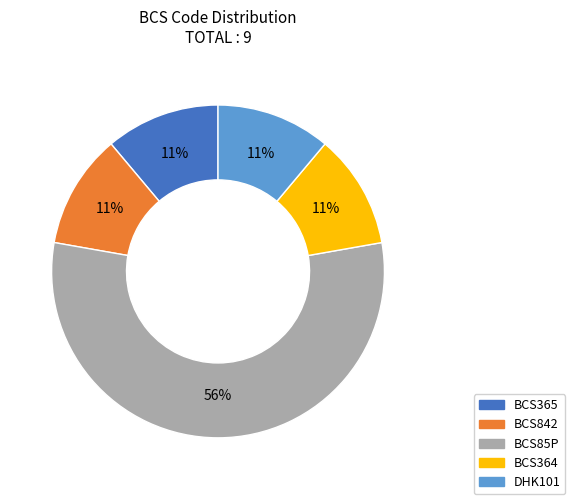

To the nearest percent, what is the combined percentage of BCS364 and DHK101?

22%